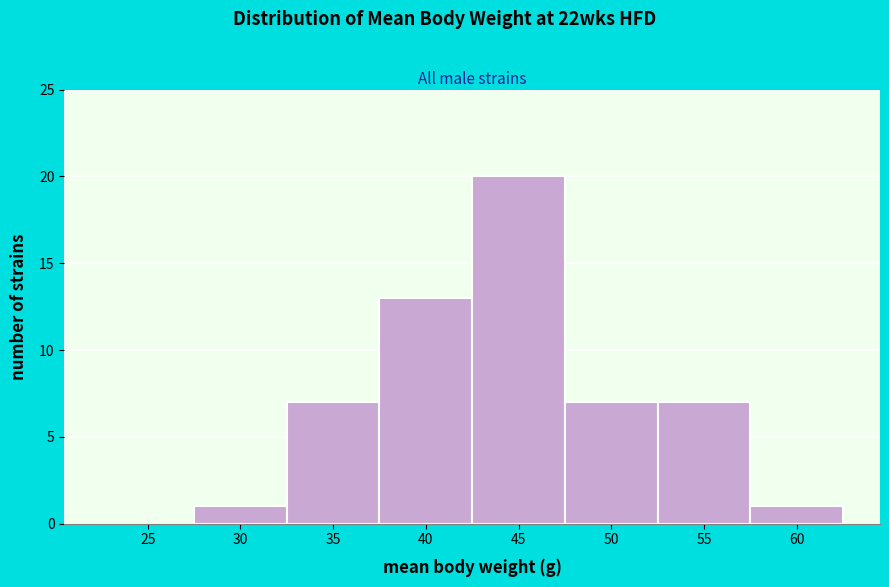

Reading left to right, extract all data points from this chart.

25=0	30=1	35=7	40=13	45=20	50=7	55=7	60=1